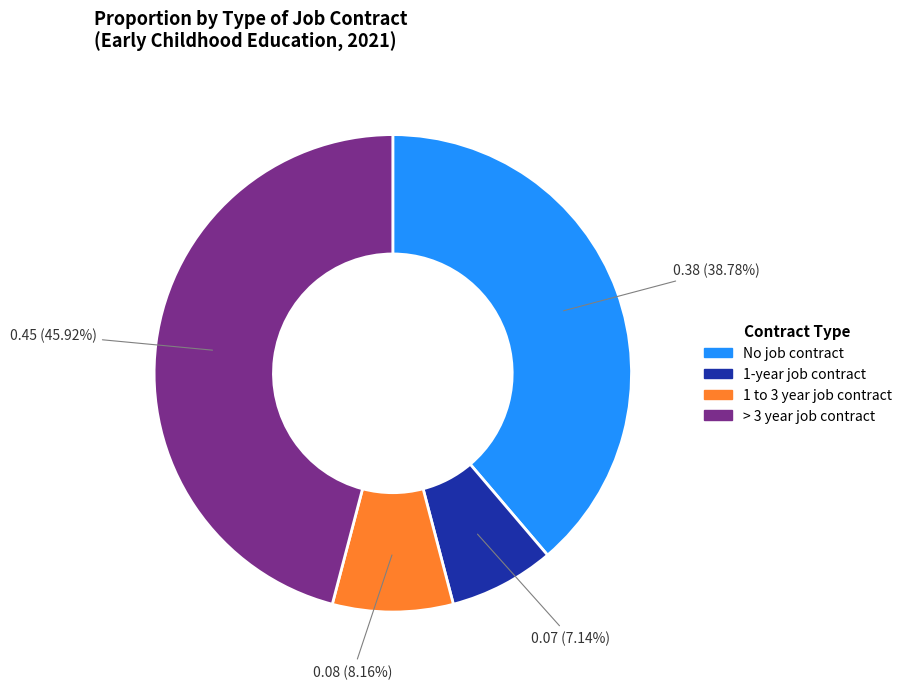

How many segments does this pie chart have?

4